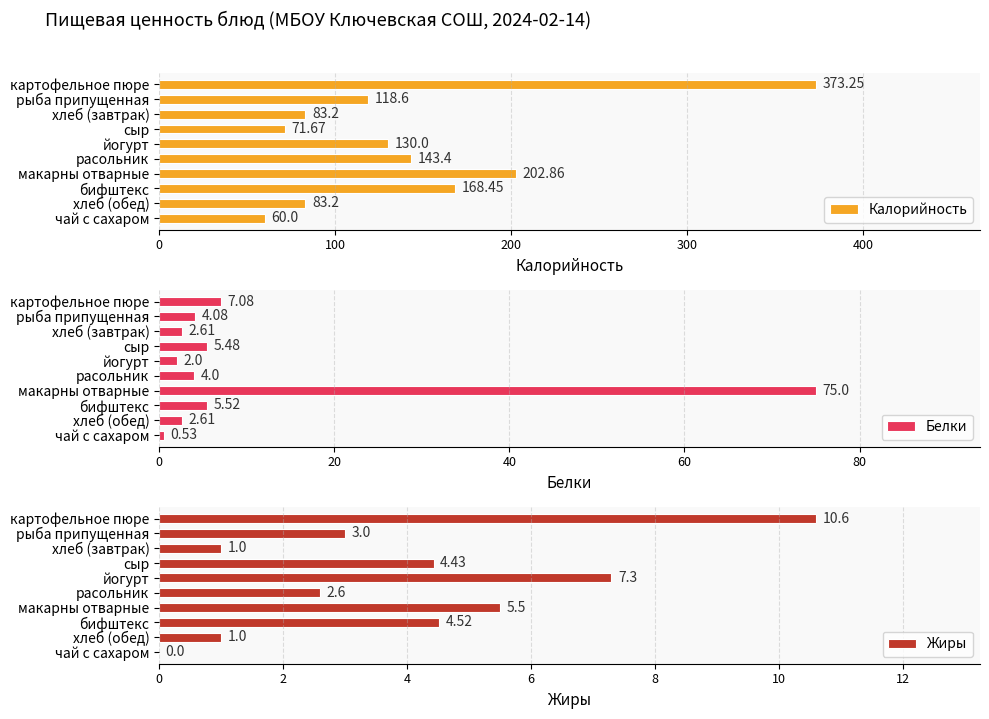

What is the difference between the second highest and second lowest values in the Белки series?

5.1